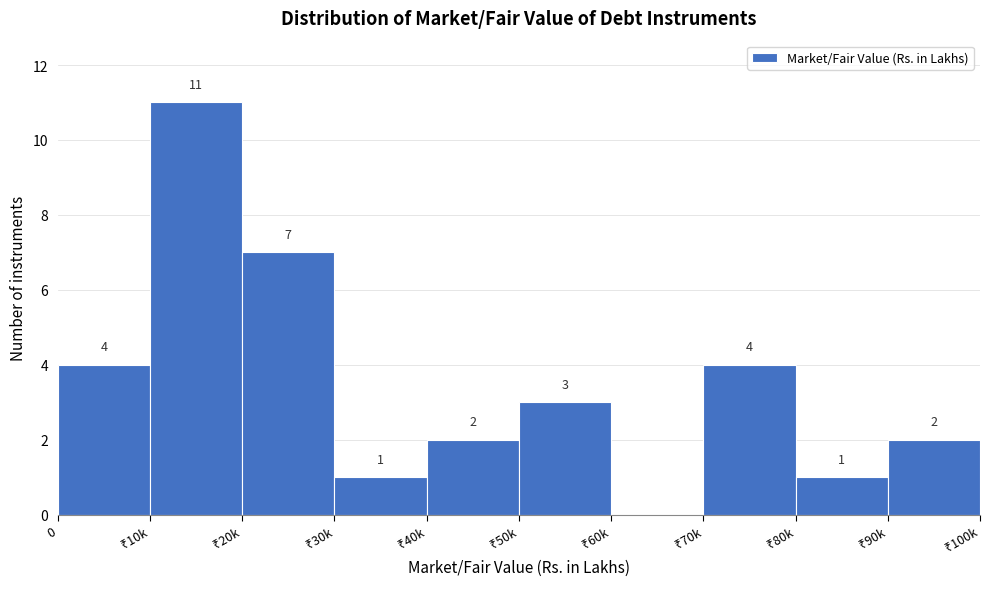

What is the sum of all values?

35